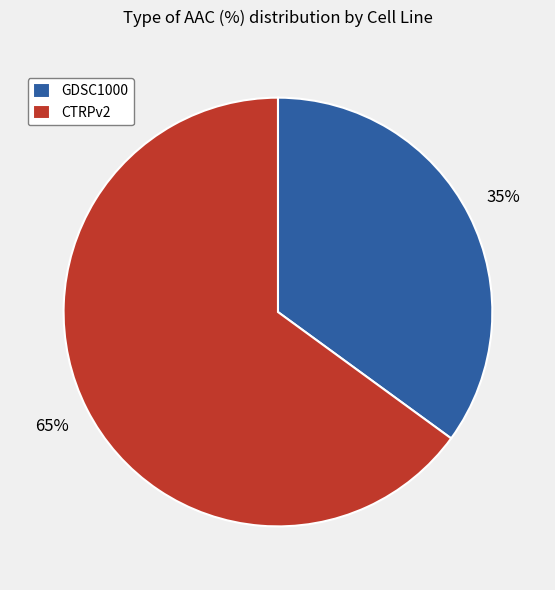

Is the sum of CTRPv2 and GDSC1000 greater than half?

Yes